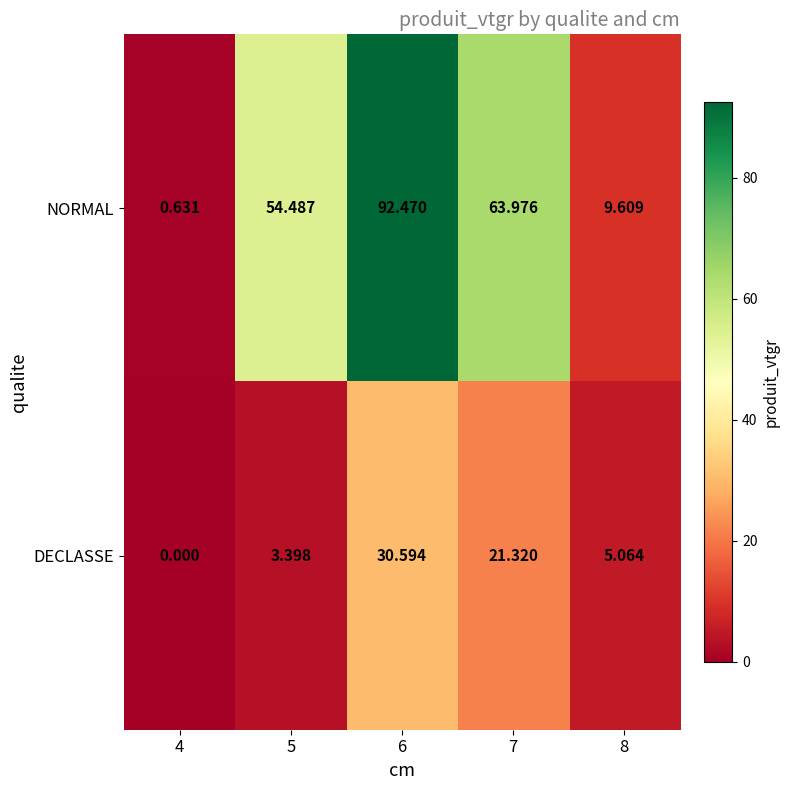

Between 4 and 6, which series saw the biggest shift?

NORMAL